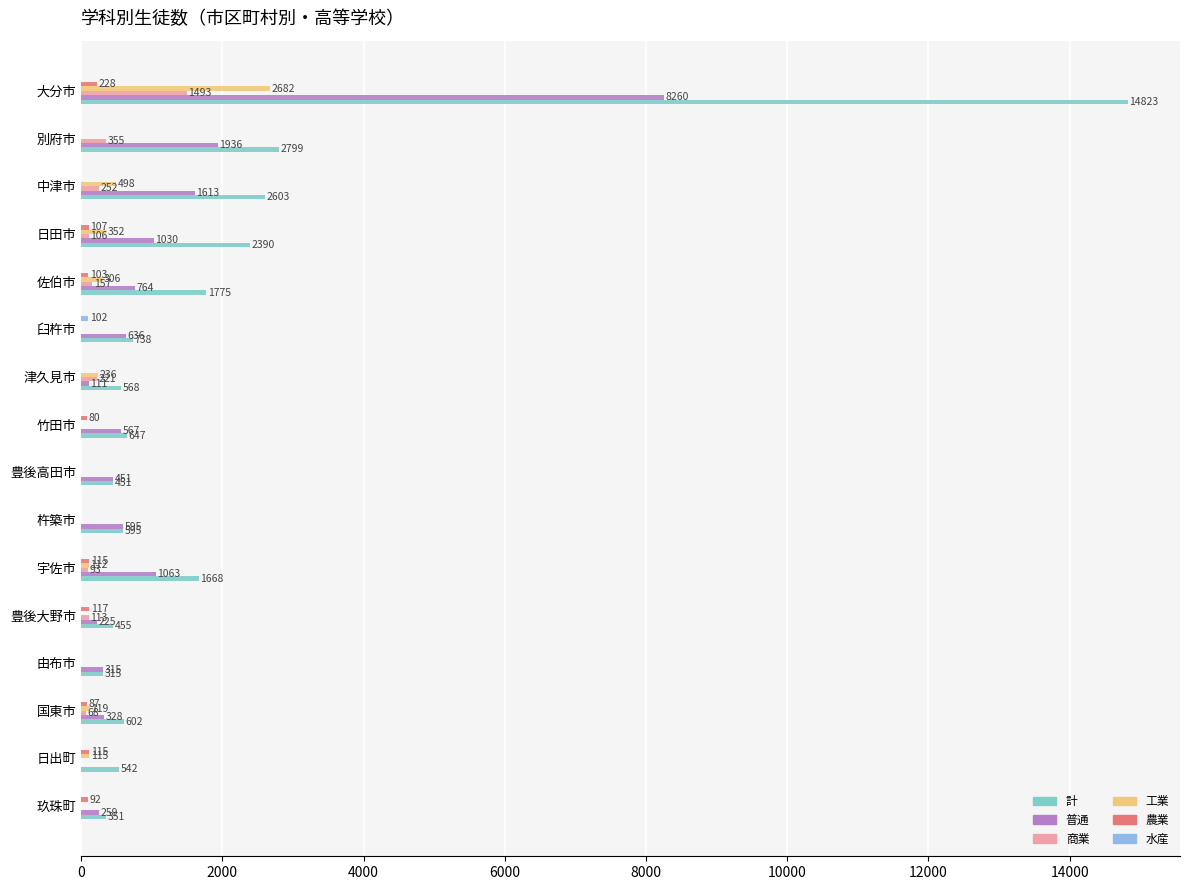

Which series has the largest total across all categories?

計